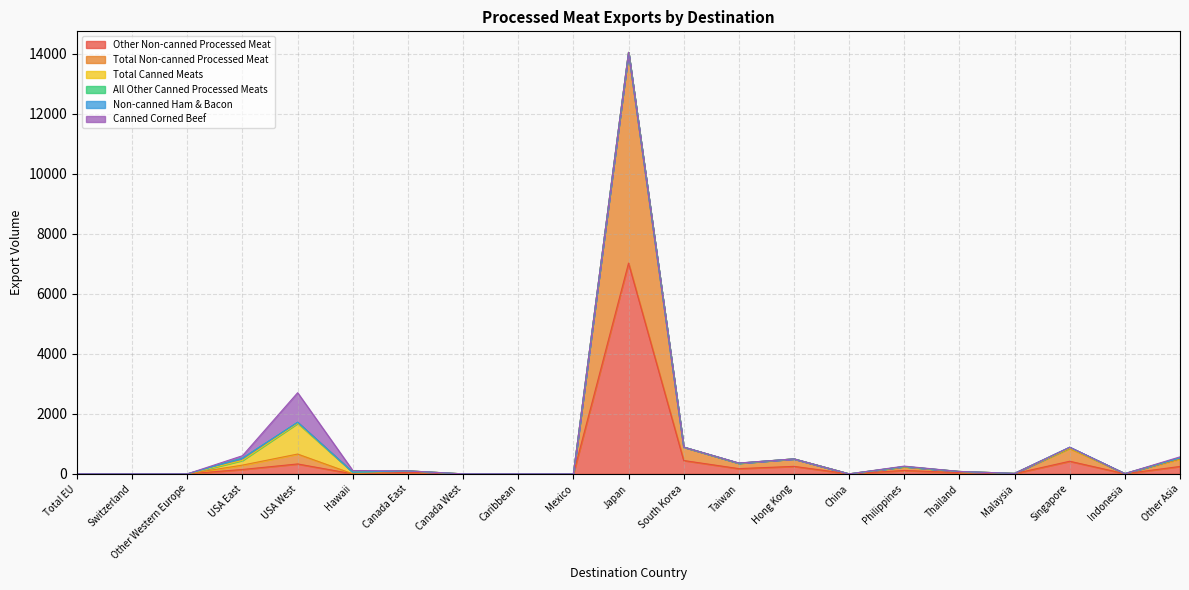

True or false: Other Non-canned Processed Meat has a value of 0.0 at Caribbean.

True